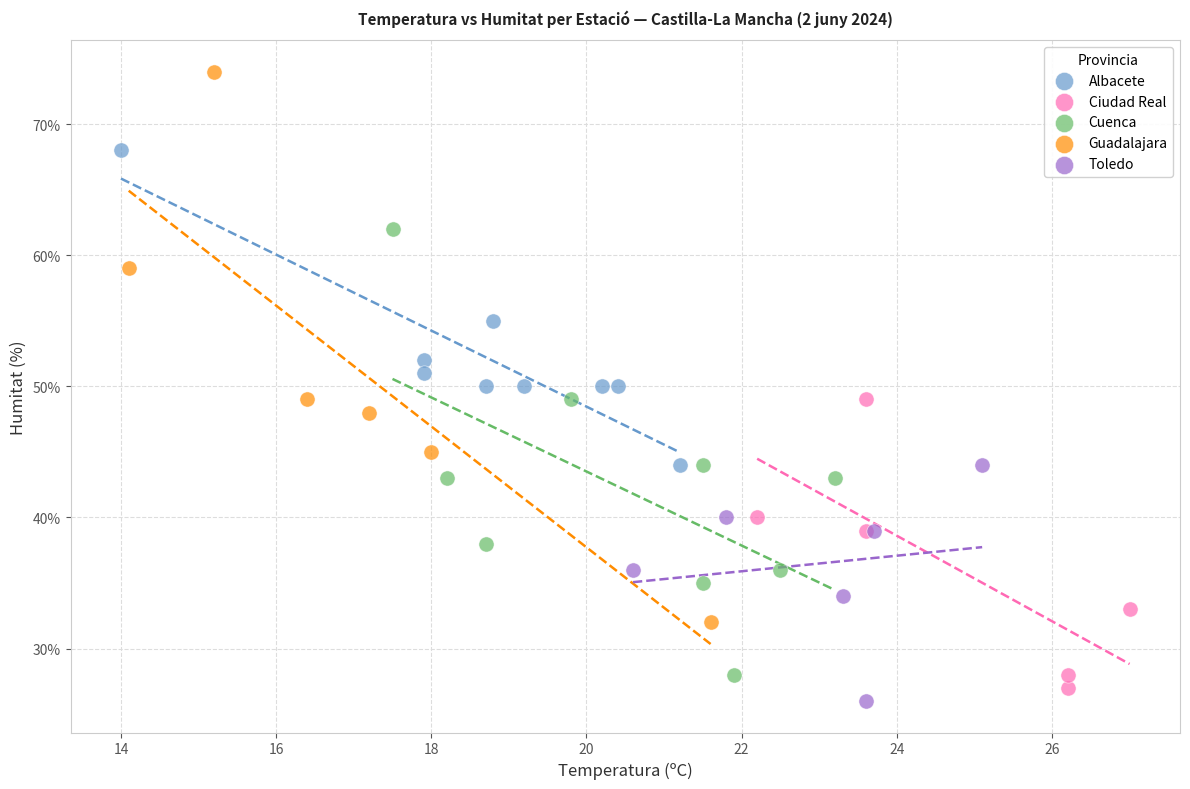

Which series contains the highest Y value?

Guadalajara